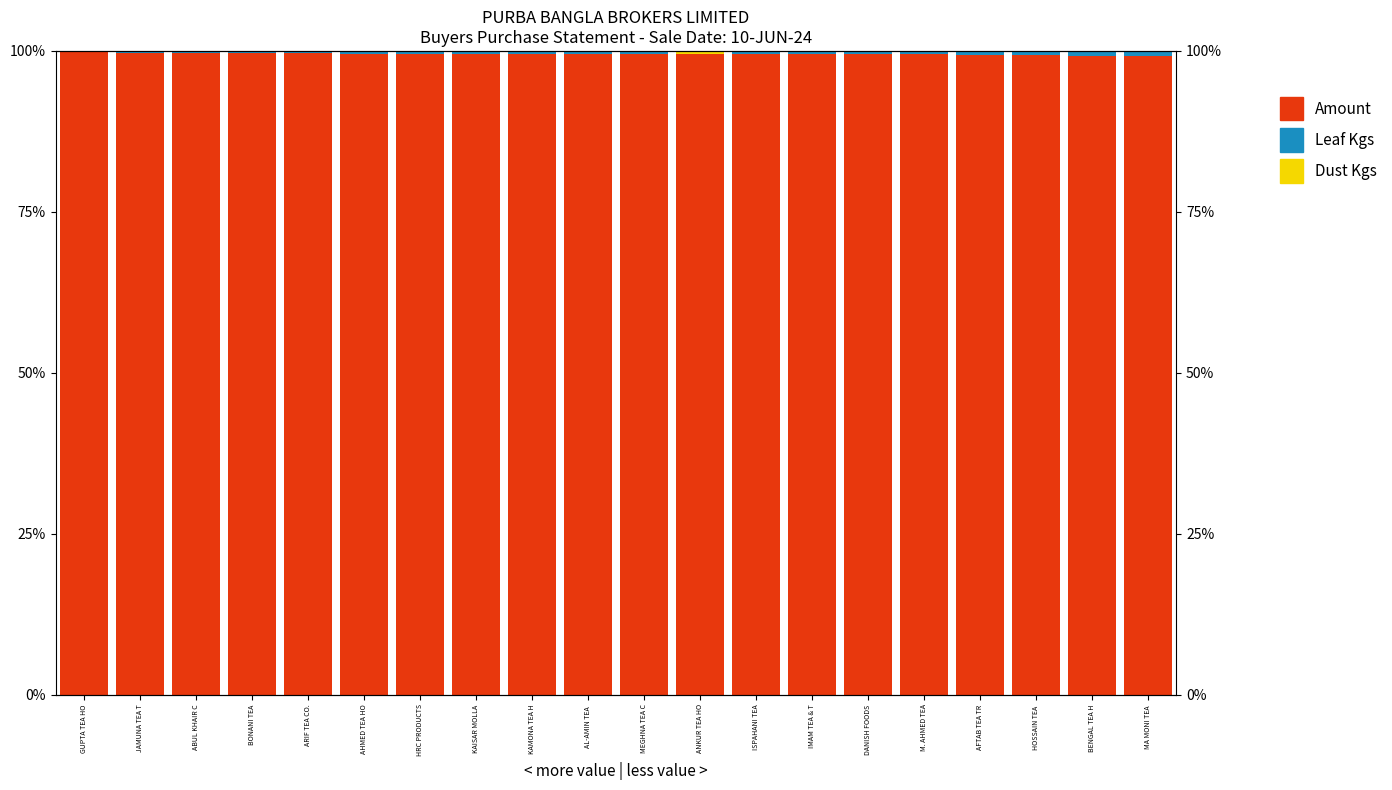

True or false: Leaf Kgs has a value of 0.1 at GUPTA TEA HO.

True